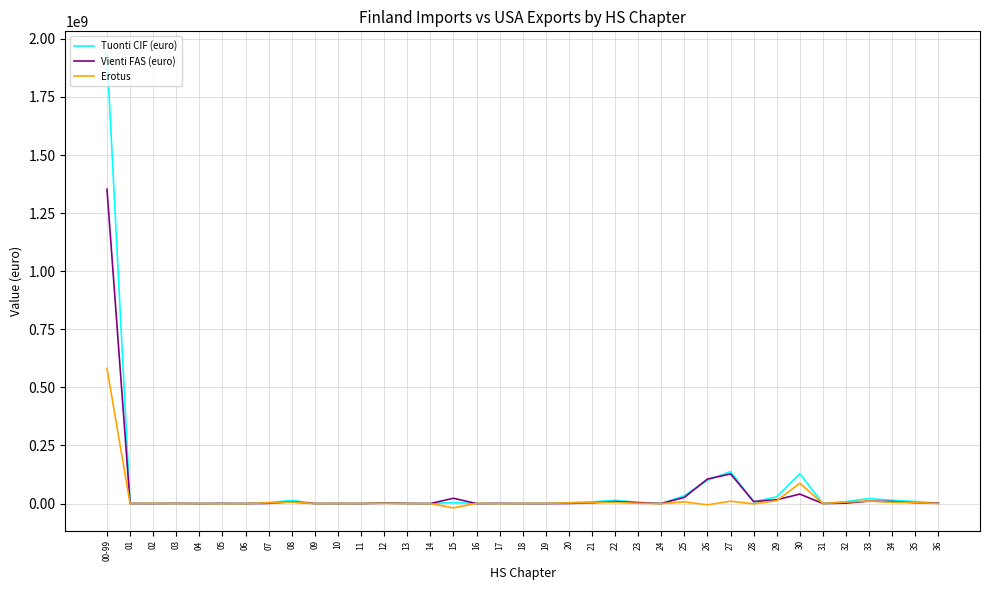

How many series are shown in this chart?

3